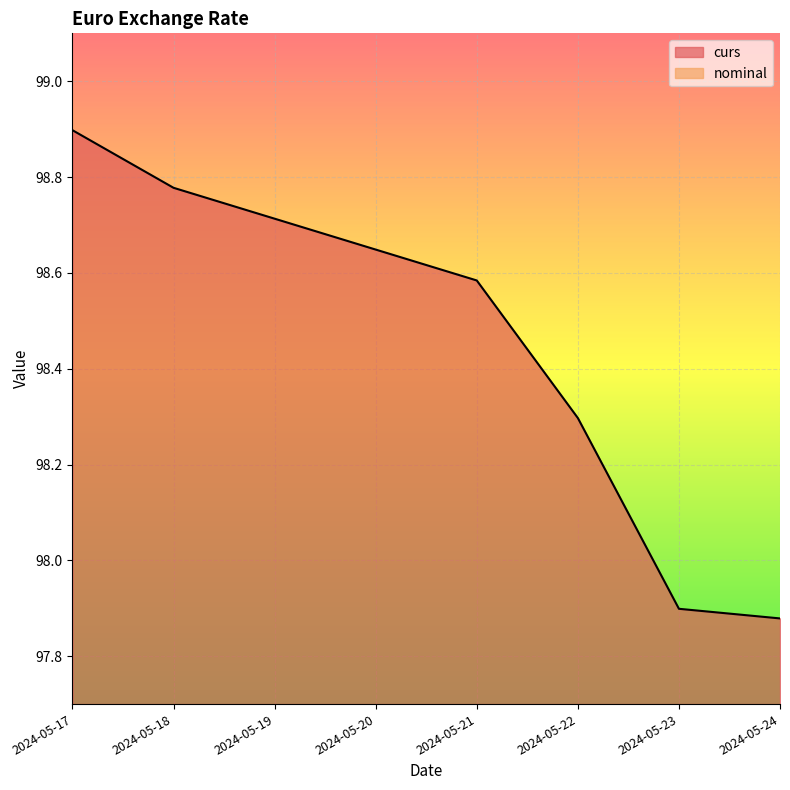

Where does the curs series first go above 98?

2024-05-17